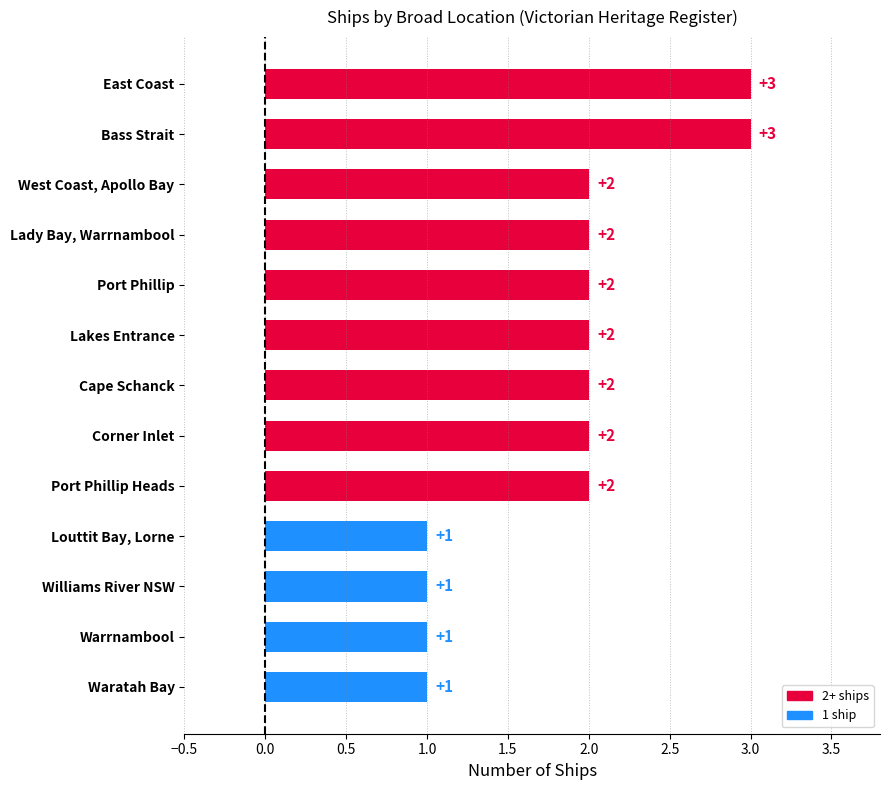

True or false: the data shows 2 at West Coast, Apollo Bay.

True